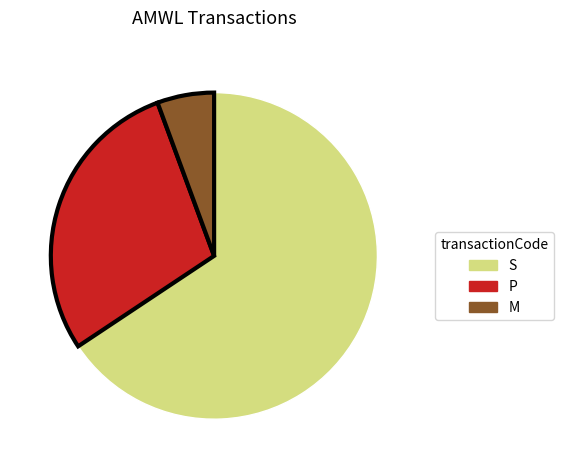

Count the number of slices in the pie.

3